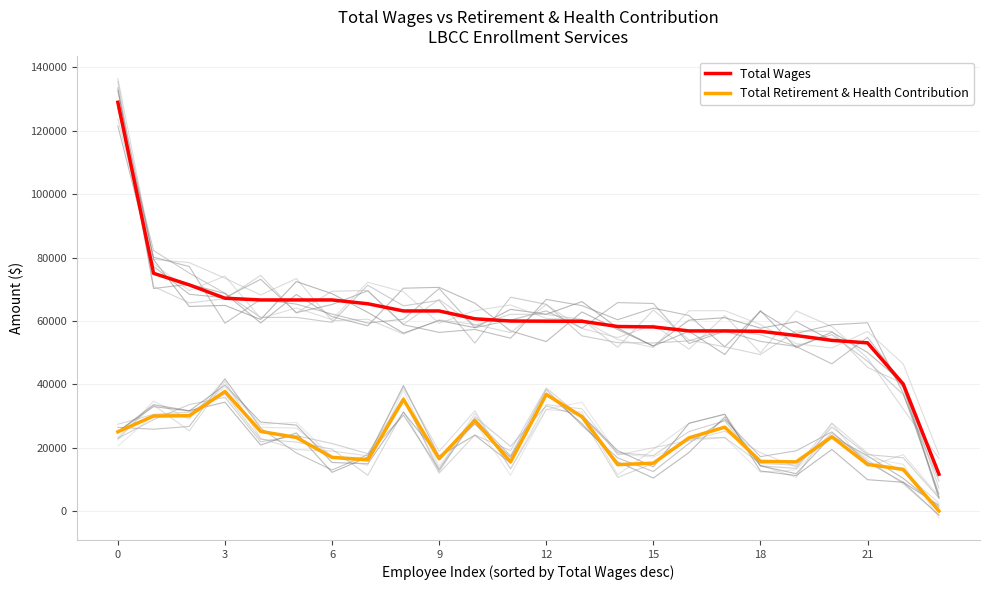

Which label corresponds to the smallest value in the chart?

23